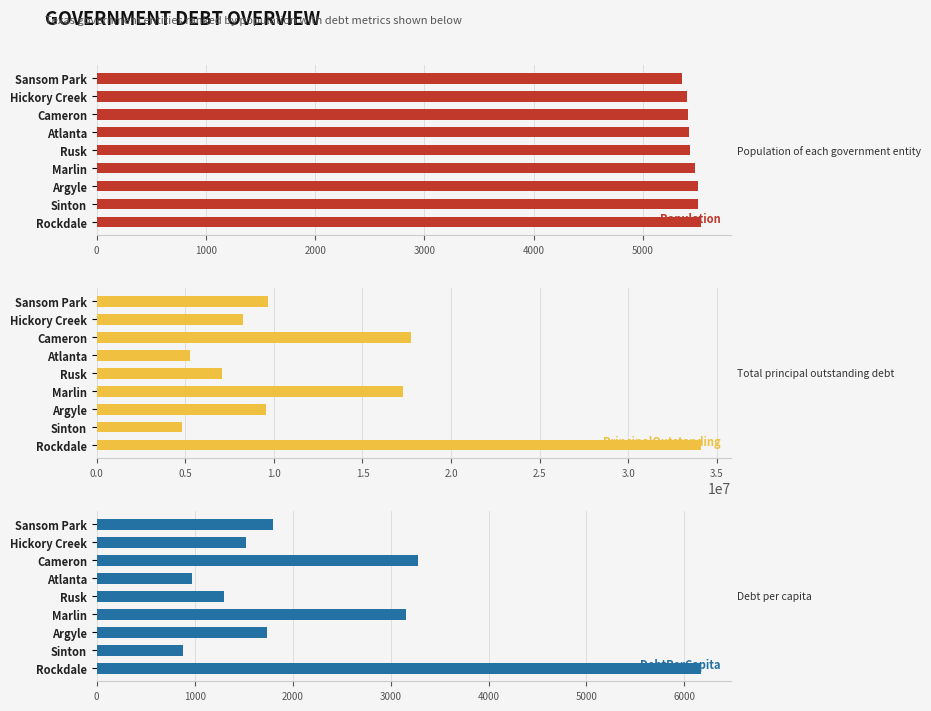

Reading left to right, list all the values displayed in this chart.

Population: 5529.0	5510.0	5503.0	5474.0	5433.0	5427.0	5418.0	5406.0	5359.0
PrincipalOutstanding: 34085000.0	4840000.0	9560000.0	17300000.0	7070000.0	5253000.0	17752000.0	8255000.0	9656000.0
DebtPerCapita: 6164.8	878.4	1737.2	3160.4	1301.3	967.9	3276.5	1527.0	1801.8